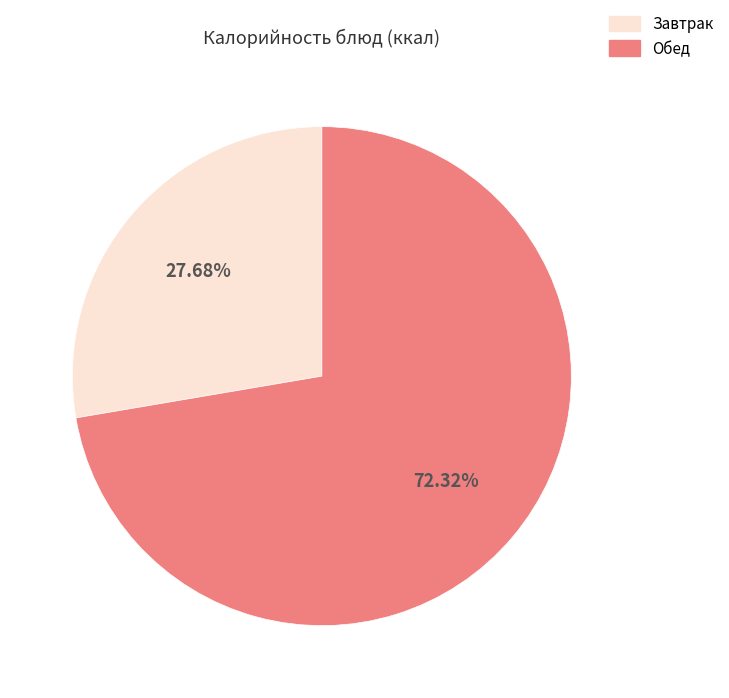

Between Завтрак and Обед, which is larger?

Обед